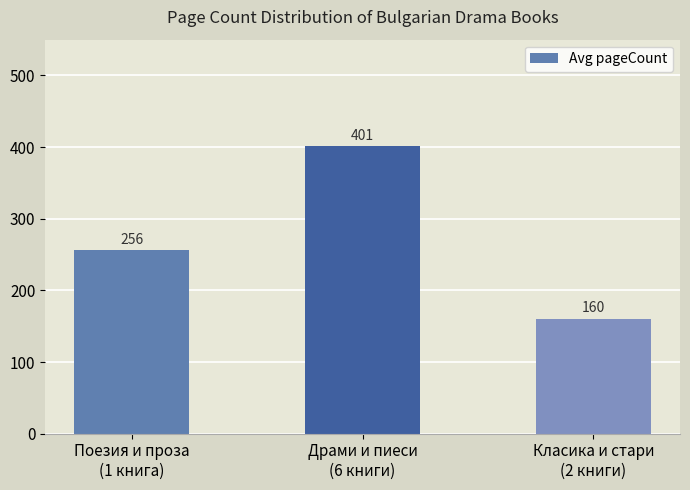

Reading left to right, transcribe all the data shown in this chart.

256	401	160